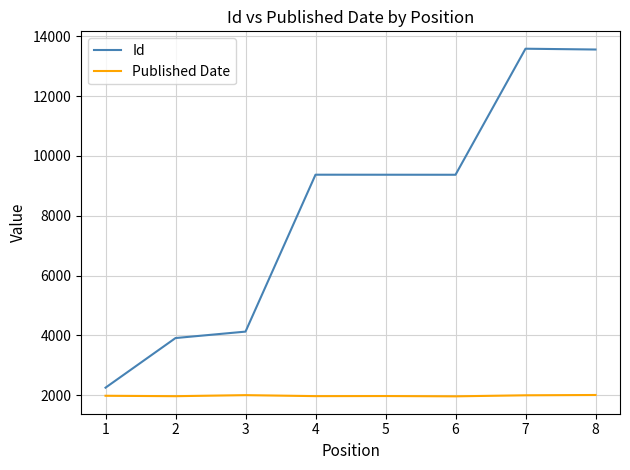

What is the minimum value shown in the chart?

1961